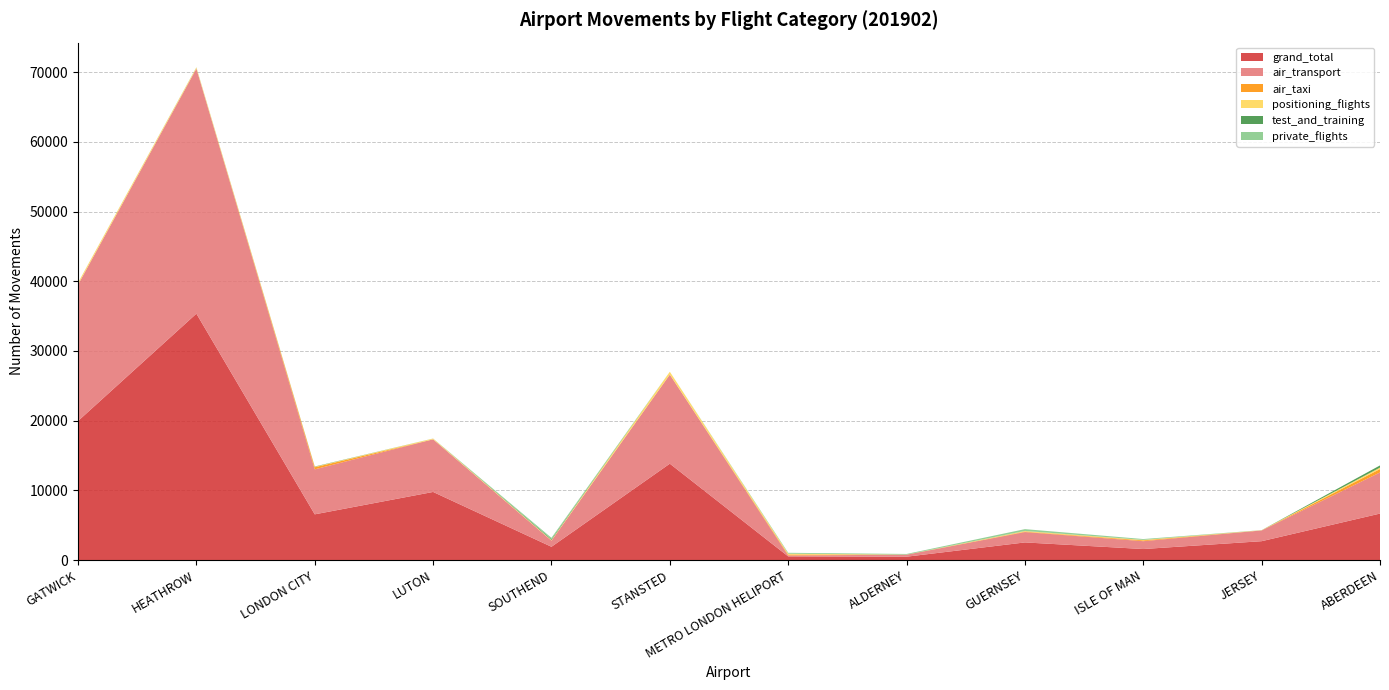

Reading left to right, what are all the values shown in this chart?

grand_total: GATWICK=19947	HEATHROW=35347	LONDON CITY=6555	LUTON=9767	SOUTHEND=1900	STANSTED=13823	METRO LONDON HELIPORT=521	ALDERNEY=478	GUERNSEY=2526	ISLE OF MAN=1578	JERSEY=2703	ABERDEEN=6665
air_transport: GATWICK=19559	HEATHROW=35152	LONDON CITY=6454	LUTON=7551	SOUTHEND=884	STANSTED=12772	METRO LONDON HELIPORT=134	ALDERNEY=286	GUERNSEY=1487	ISLE OF MAN=1125	JERSEY=1542	ABERDEEN=5899
air_taxi: GATWICK=0	HEATHROW=21	LONDON CITY=305	LUTON=0	SOUTHEND=13	STANSTED=20	METRO LONDON HELIPORT=134	ALDERNEY=10	GUERNSEY=66	ISLE OF MAN=118	JERSEY=2	ABERDEEN=489
positioning_flights: GATWICK=270	HEATHROW=148	LONDON CITY=60	LUTON=106	SOUTHEND=74	STANSTED=399	METRO LONDON HELIPORT=120	ALDERNEY=3	GUERNSEY=86	ISLE OF MAN=64	JERSEY=27	ABERDEEN=213
test_and_training: GATWICK=6	HEATHROW=2	LONDON CITY=41	LUTON=2	SOUTHEND=127	STANSTED=0	METRO LONDON HELIPORT=0	ALDERNEY=8	GUERNSEY=16	ISLE OF MAN=4	JERSEY=11	ABERDEEN=306
private_flights: GATWICK=0	HEATHROW=28	LONDON CITY=0	LUTON=8	SOUTHEND=191	STANSTED=0	METRO LONDON HELIPORT=128	ALDERNEY=85	GUERNSEY=251	ISLE OF MAN=121	JERSEY=0	ABERDEEN=0